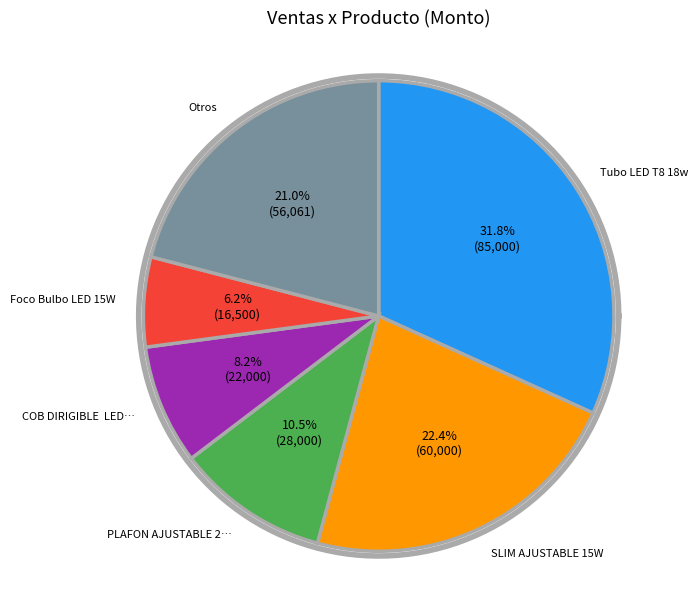

Which category has the biggest portion of the pie?

Tubo LED T8 18w